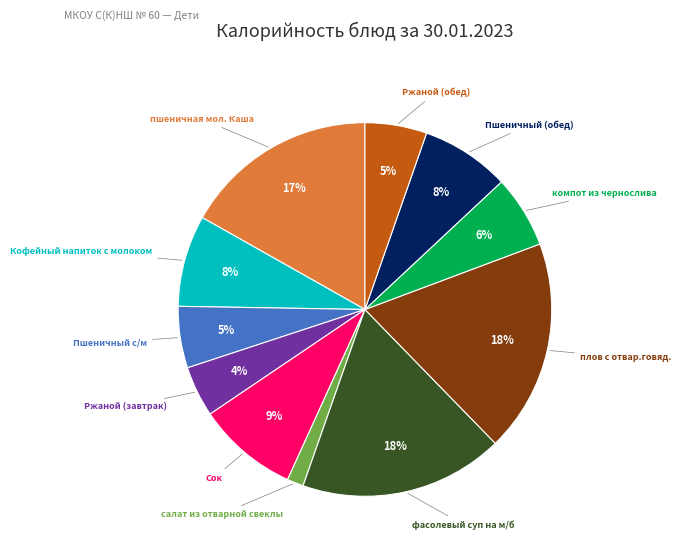

To the nearest percent, what is the average slice percentage?

9%